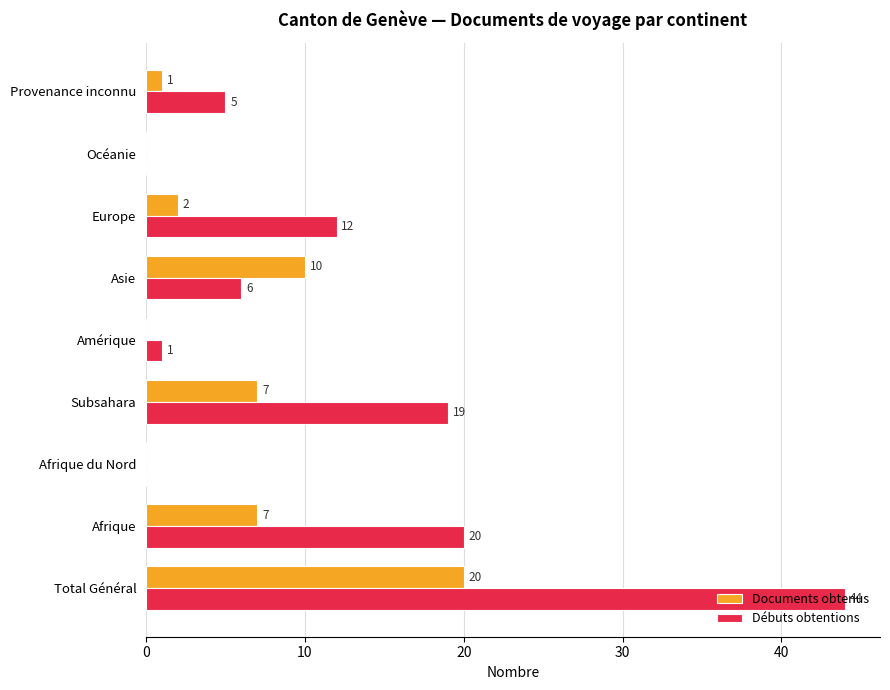

What is the sum of all Débuts obtentions values?

107